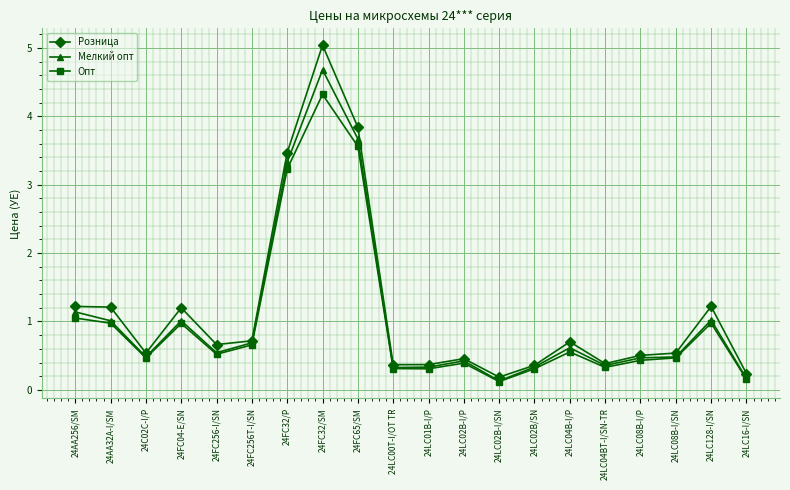

What is the difference between the maximum and minimum values in the Розница series?

4.9